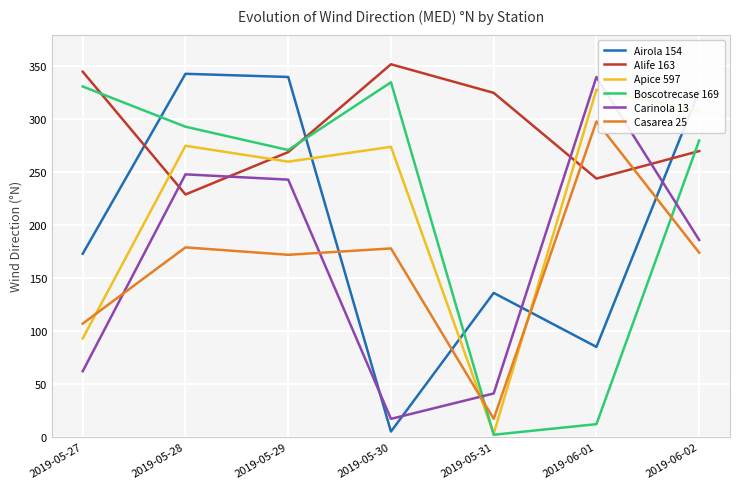

Between which two adjacent categories do Apice 597 and Carinola 13 first intersect?

2019-05-30 and 2019-05-31